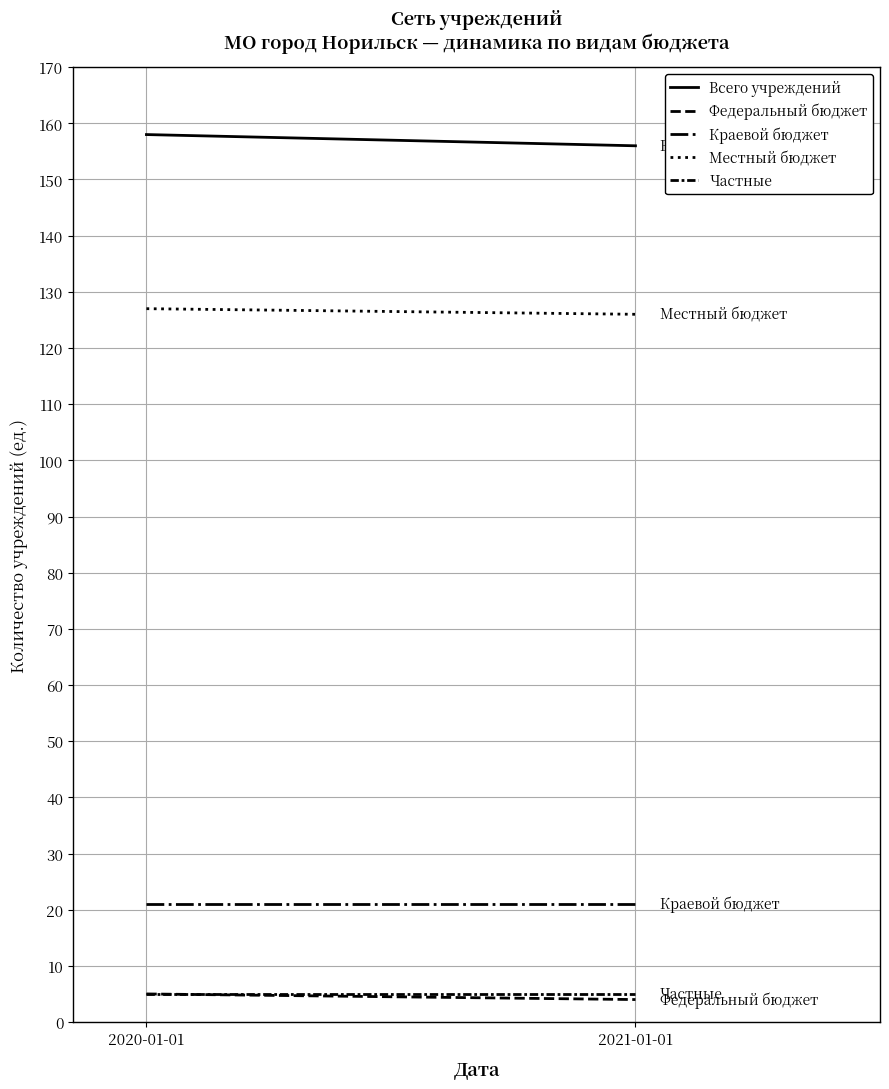

Between 2020-01-01 and 2021-01-01, which series saw the biggest shift?

Всего учреждений